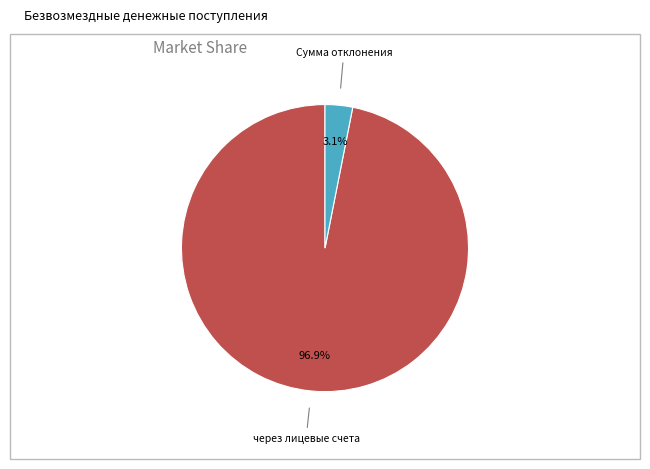

Is there a majority slice in this chart?

Yes